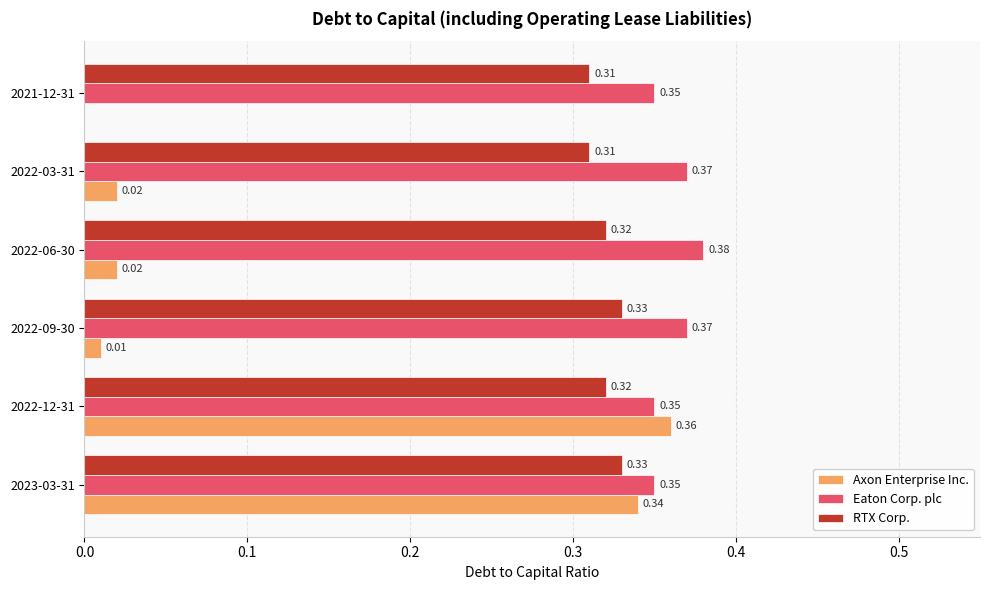

How many values in Axon Enterprise Inc. are above zero?

5